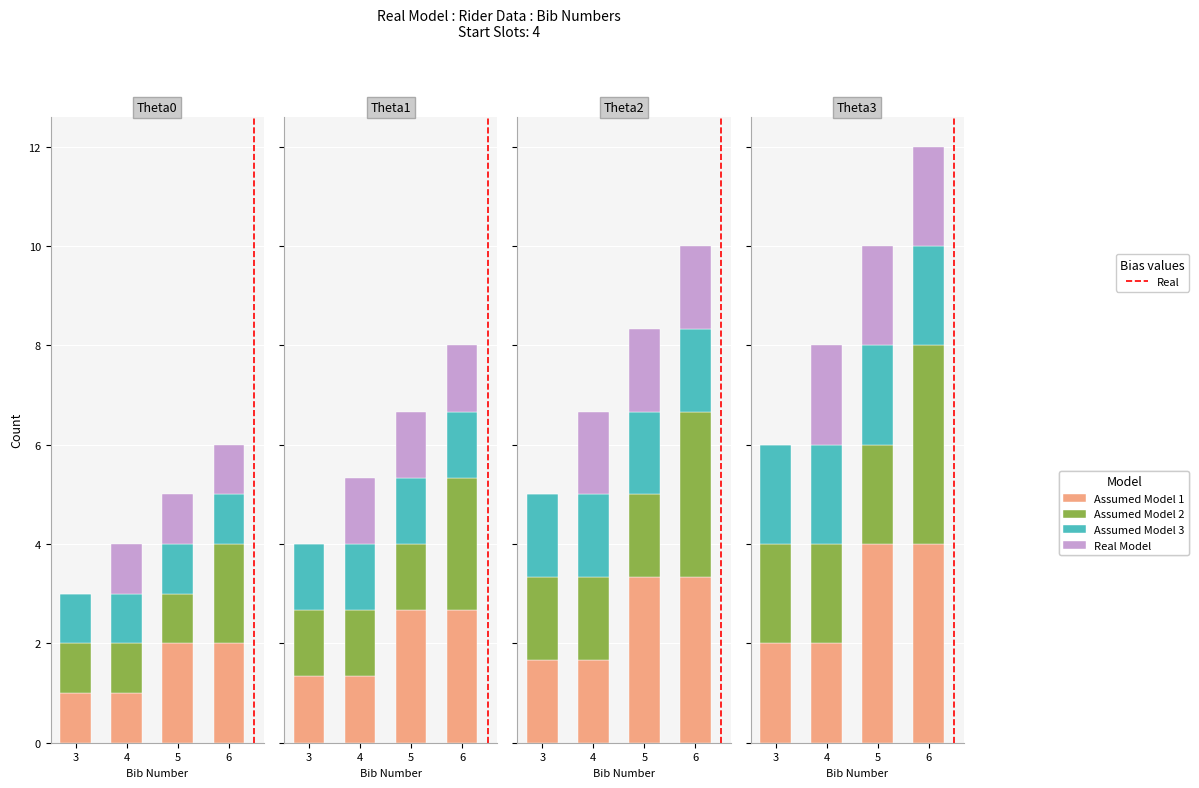

Which category has the lowest value in the Assumed Model 1 series?

3